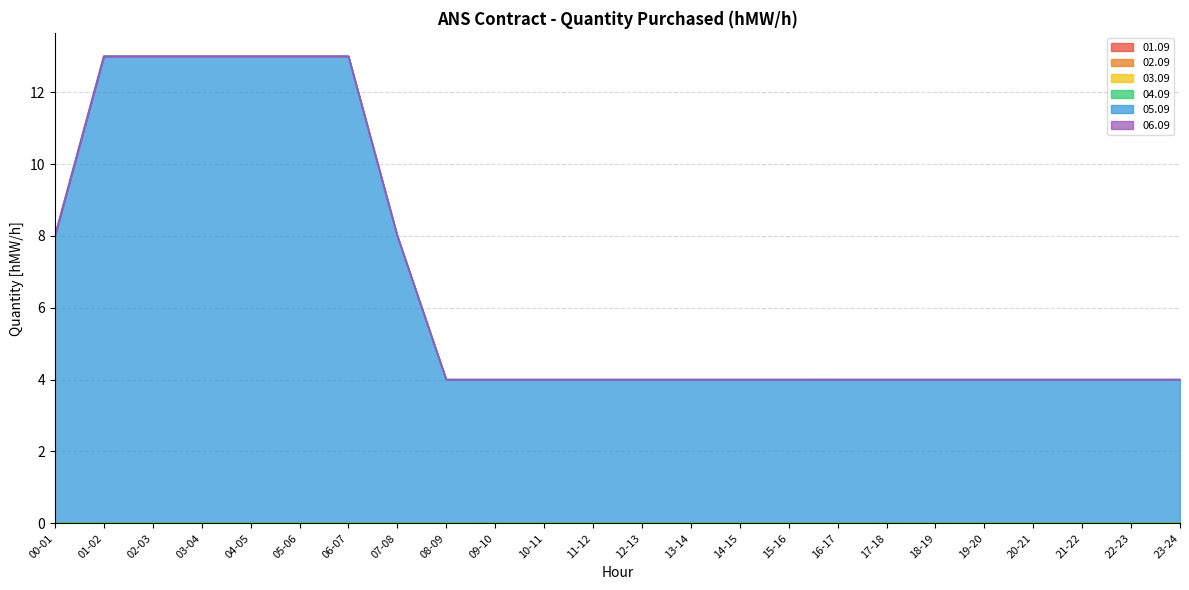

Reading left to right, transcribe all the data shown in this chart.

01.09: 0	0	0	0	0	0	0	0	0	0	0	0	0	0	0	0	0	0	0	0	0	0	0	0
02.09: 0	0	0	0	0	0	0	0	0	0	0	0	0	0	0	0	0	0	0	0	0	0	0	0
03.09: 0	0	0	0	0	0	0	0	0	0	0	0	0	0	0	0	0	0	0	0	0	0	0	0
04.09: 0	0	0	0	0	0	0	0	0	0	0	0	0	0	0	0	0	0	0	0	0	0	0	0
05.09: 8	13	13	13	13	13	13	8	4	4	4	4	4	4	4	4	4	4	4	4	4	4	4	4
06.09: 0	0	0	0	0	0	0	0	0	0	0	0	0	0	0	0	0	0	0	0	0	0	0	0